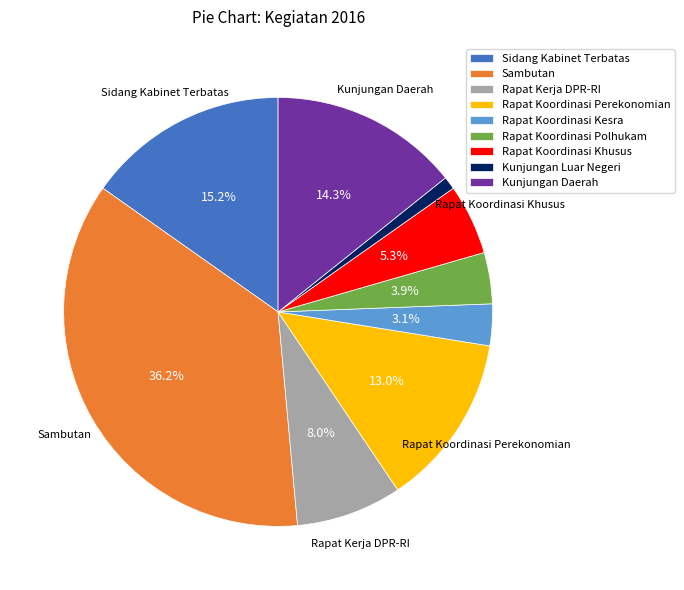

To the nearest percent, what is the combined percentage of Rapat Koordinasi Polhukam and Rapat Koordinasi Khusus?

9%